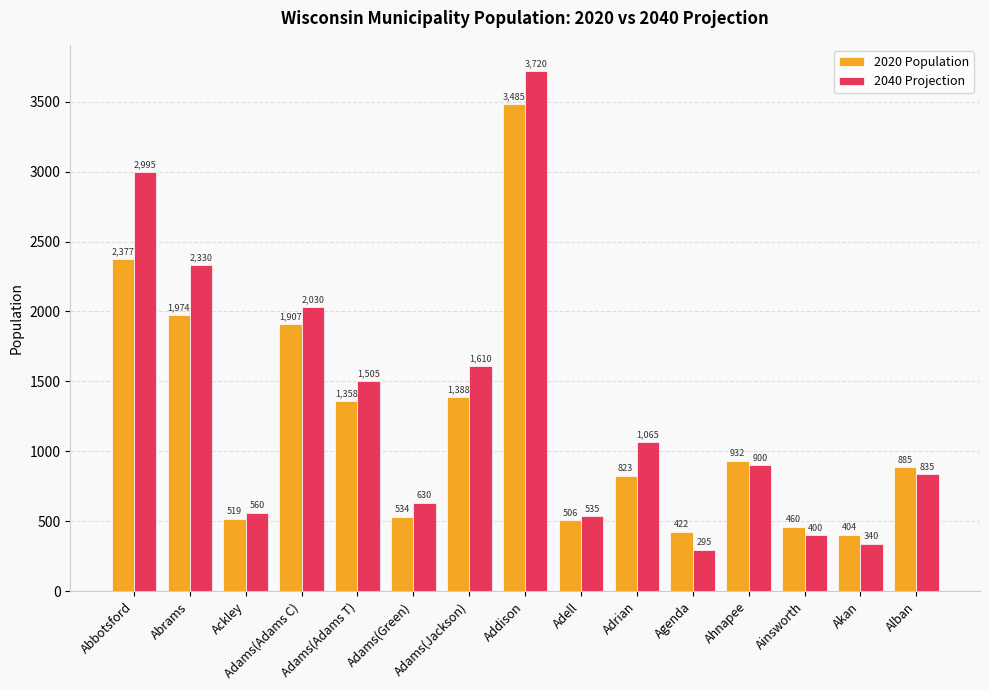

List the series in order of their overall mean, lowest first.

2020 Population, 2040 Projection